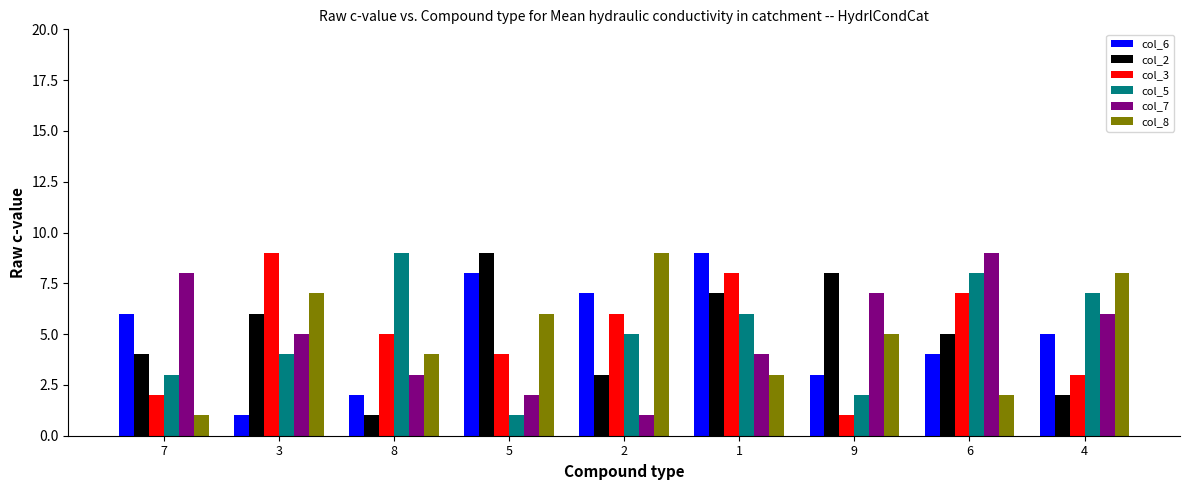

What is the average value of the col_8 series?

5